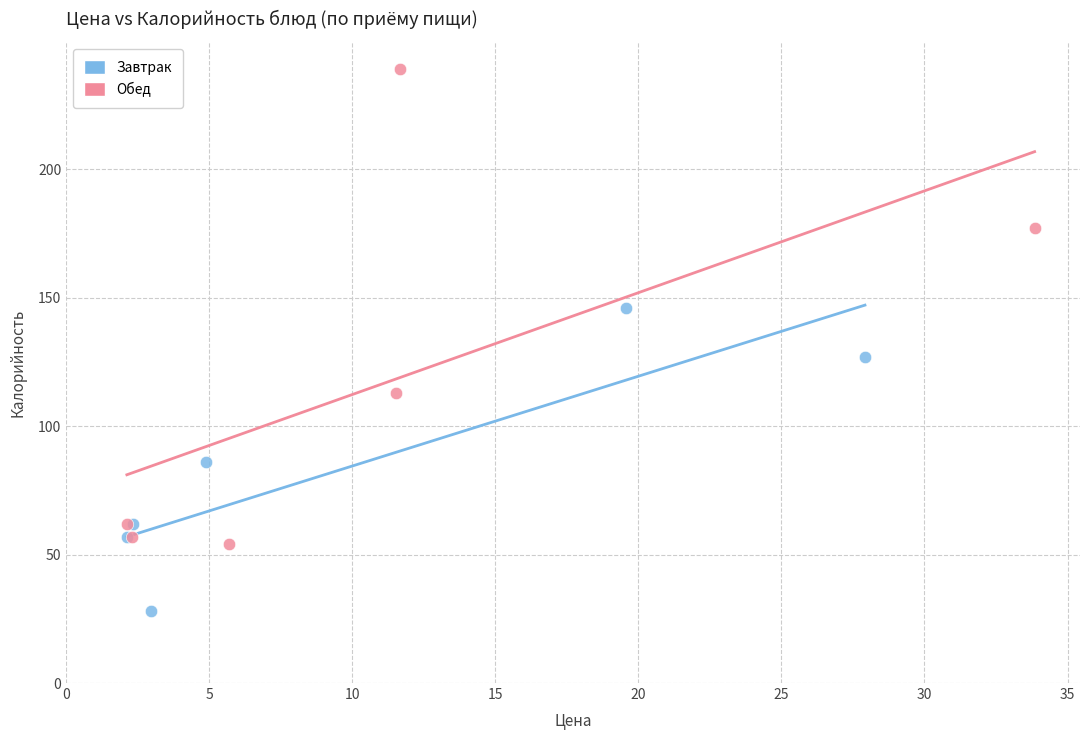

What are all the series names shown in the legend?

Завтрак, Обед